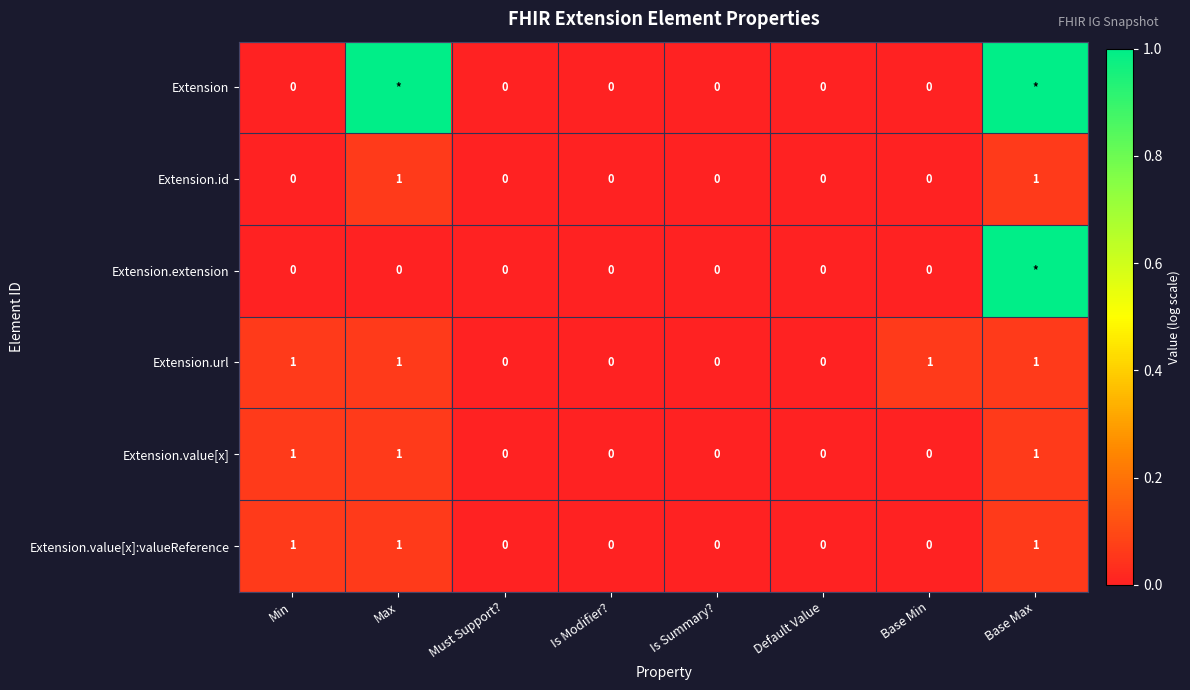

At how many categories does at least one series exceed 0?

4